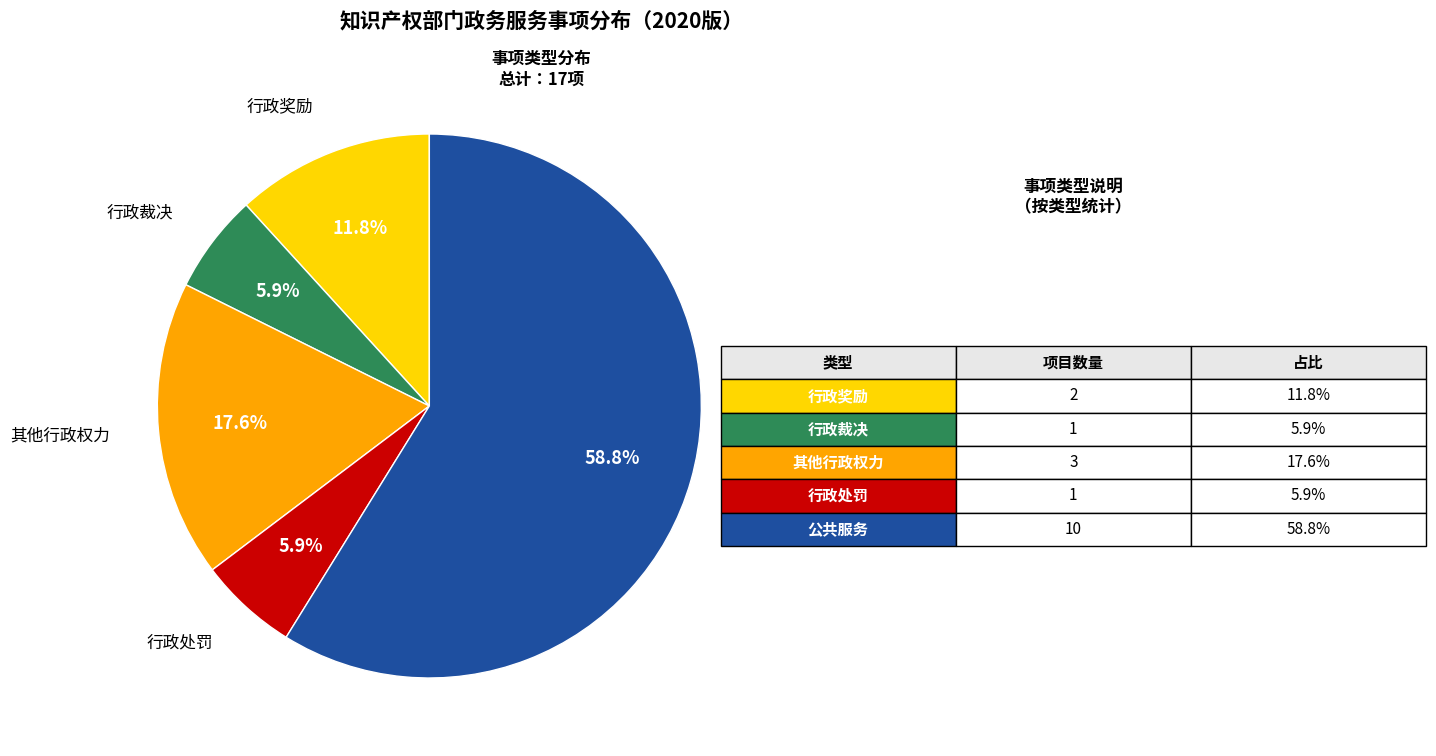

Does any single category account for the majority?

Yes